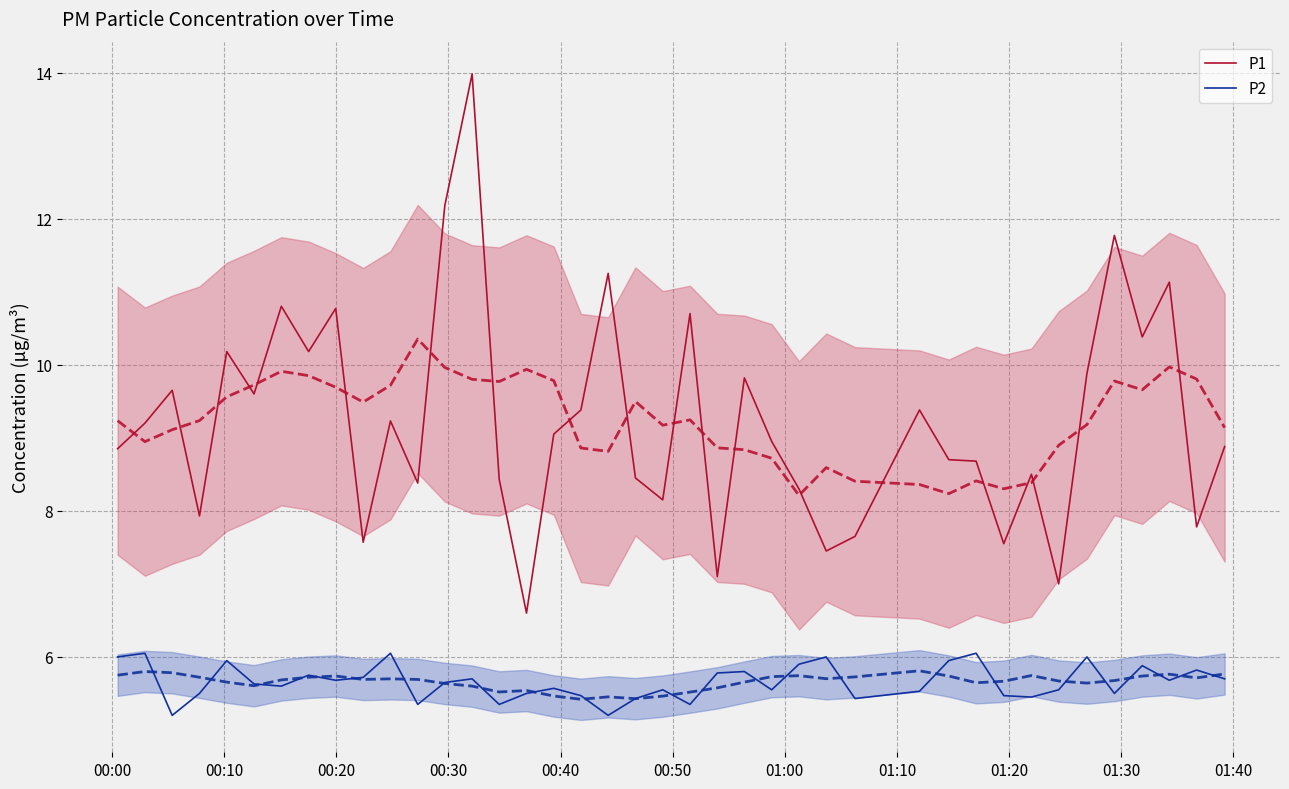

Does the chart have visible grid lines?

Yes